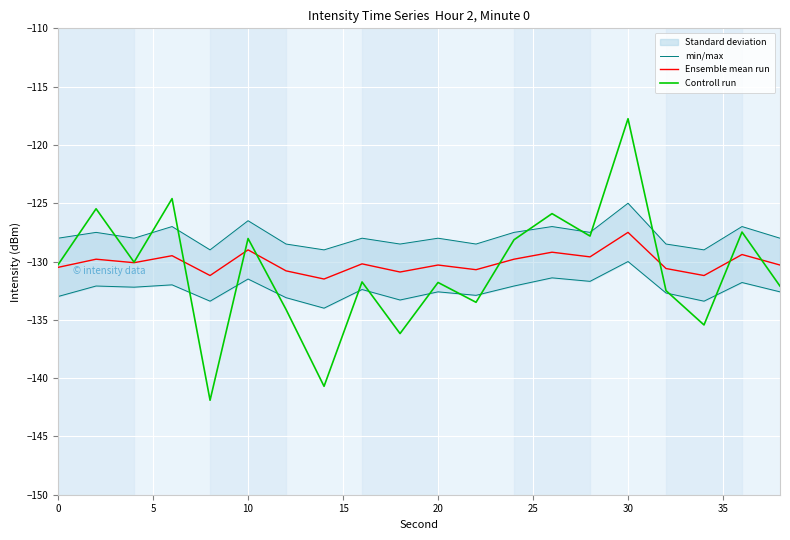

The Controll run series shows -190.6 at 10. True or false?

False